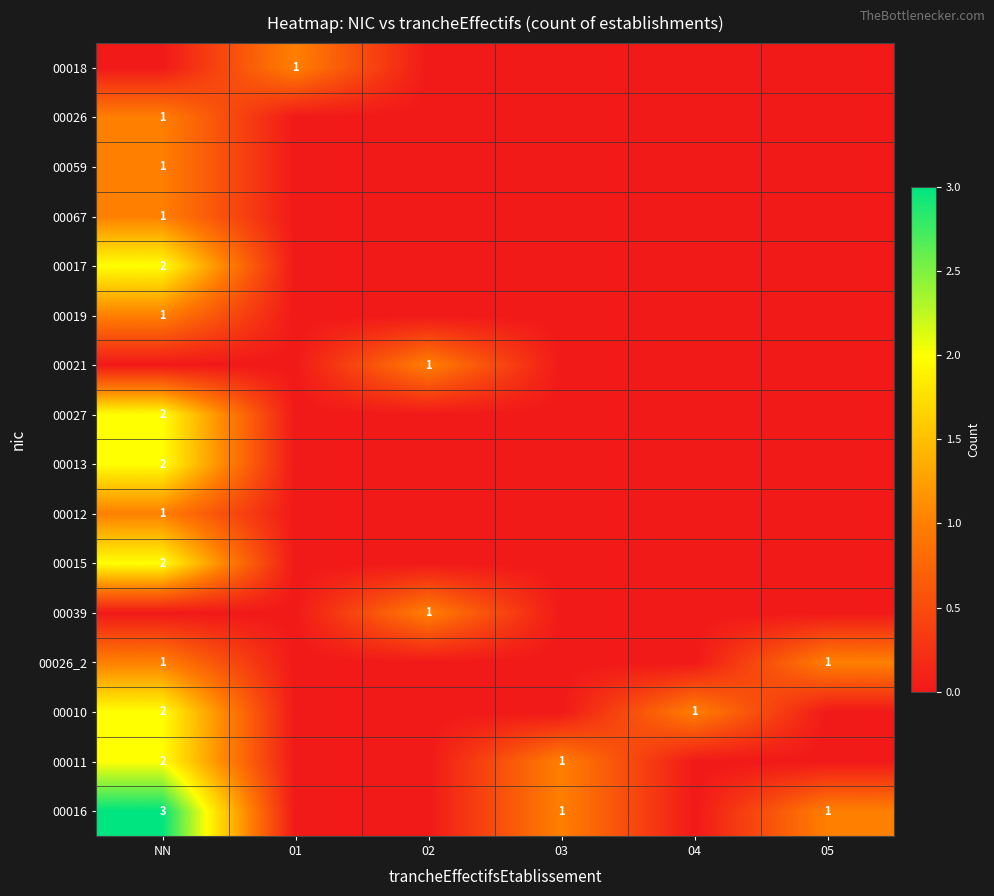

True or false: 00013 has a value of 2 at NN.

True